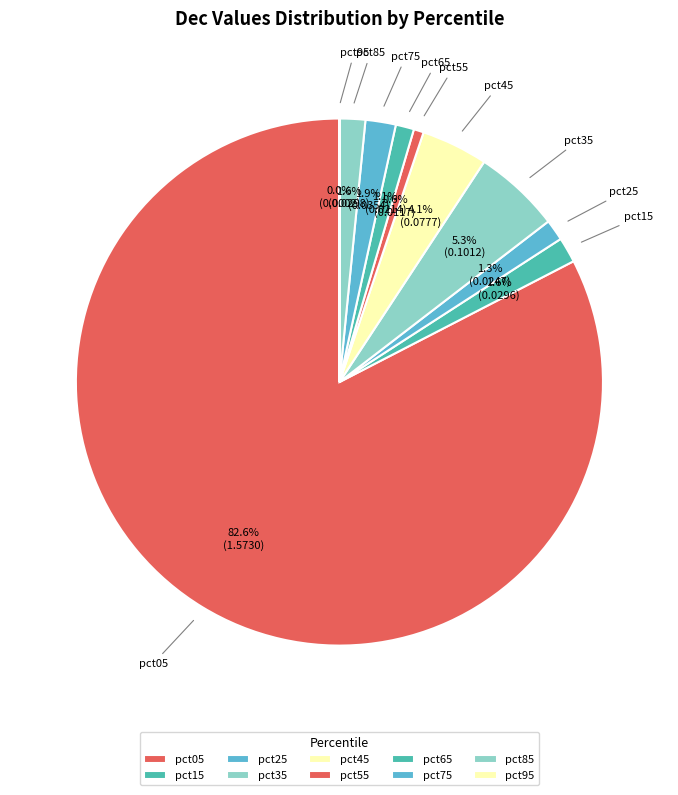

To the nearest percent, what is the difference between the largest and smallest slice percentages?

83%